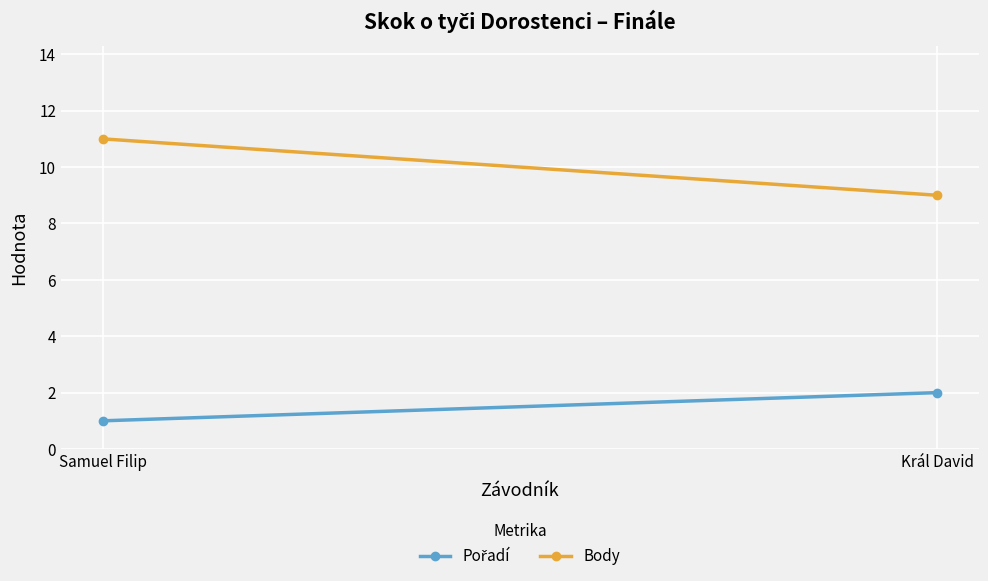

What are all the series names shown in the legend?

Pořadí, Body